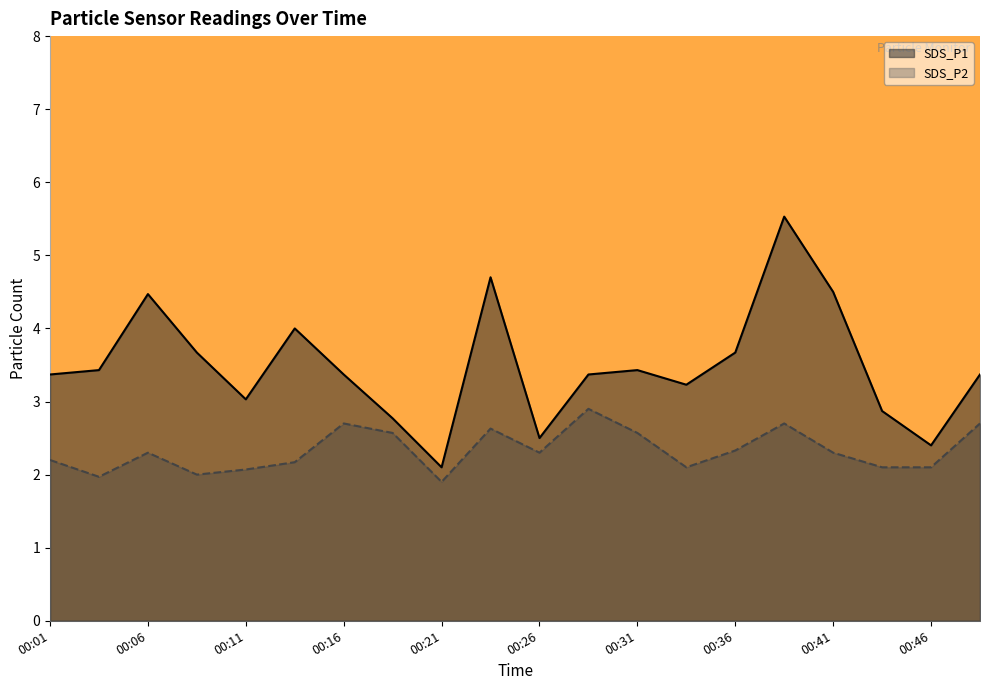

True or false: SDS_P1 has more than 1 points higher than both neighbors.

True